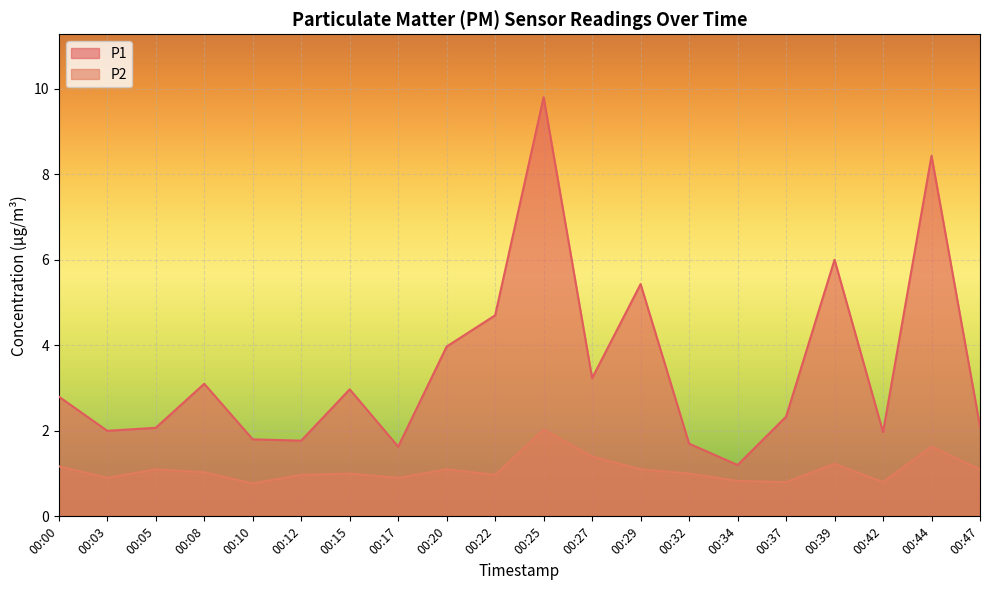

Is it true that P2 equals 1.9 at 00:05?

False